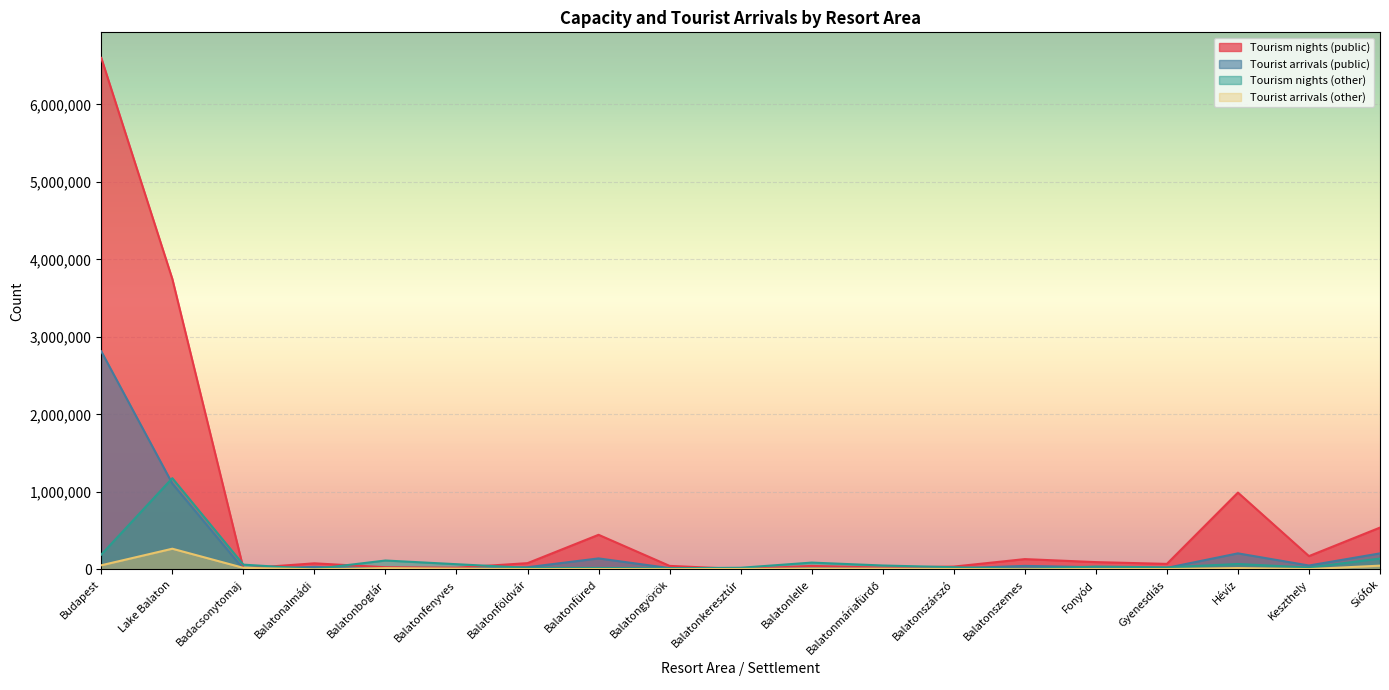

Reading left to right, transcribe all the data shown in this chart.

Tourism nights (public): Budapest=6598989	Lake Balaton=3747461	Badacsonytomaj=12492	Balatonalmádi=78441	Balatonboglár=27854	Balatonfenyves=21377	Balatonföldvár=80725	Balatonfüred=446405	Balatongyörök=45321	Balatonkeresztúr=4540	Balatonlelle=44975	Balatonmáriafürdő=22901	Balatonszárszó=36280	Balatonszemes=132860	Fonyód=94169	Gyenesdiás=71177	Hévíz=990980	Keszthely=171416	Siófok=539531
Tourist arrivals (public): Budapest=2813139	Lake Balaton=1107701	Badacsonytomaj=5520	Balatonalmádi=32282	Balatonboglár=7831	Balatonfenyves=5599	Balatonföldvár=28249	Balatonfüred=141905	Balatongyörök=16644	Balatonkeresztúr=1626	Balatonlelle=12910	Balatonmáriafürdő=6750	Balatonszárszó=12920	Balatonszemes=45171	Fonyód=28409	Gyenesdiás=20039	Hévíz=207000	Keszthely=50214	Siófok=206796
Tourism nights (other): Budapest=191122	Lake Balaton=1177001	Badacsonytomaj=61420	Balatonalmádi=4912	Balatonboglár=114705	Balatonfenyves=67154	Balatonföldvár=20093	Balatonfüred=17980	Balatongyörök=14801	Balatonkeresztúr=21137	Balatonlelle=87906	Balatonmáriafürdő=50287	Balatonszárszó=28315	Balatonszemes=6710	Fonyód=36609	Gyenesdiás=26183	Hévíz=69796	Keszthely=24184	Siófok=139726
Tourist arrivals (other): Budapest=53208	Lake Balaton=266797	Badacsonytomaj=20270	Balatonalmádi=1434	Balatonboglár=16386	Balatonfenyves=10352	Balatonföldvár=4330	Balatonfüred=4820	Balatongyörök=3777	Balatonkeresztúr=5284	Balatonlelle=11028	Balatonmáriafürdő=9228	Balatonszárszó=4978	Balatonszemes=1275	Fonyód=5376	Gyenesdiás=4670	Hévíz=17407	Keszthely=4031	Siófok=48428